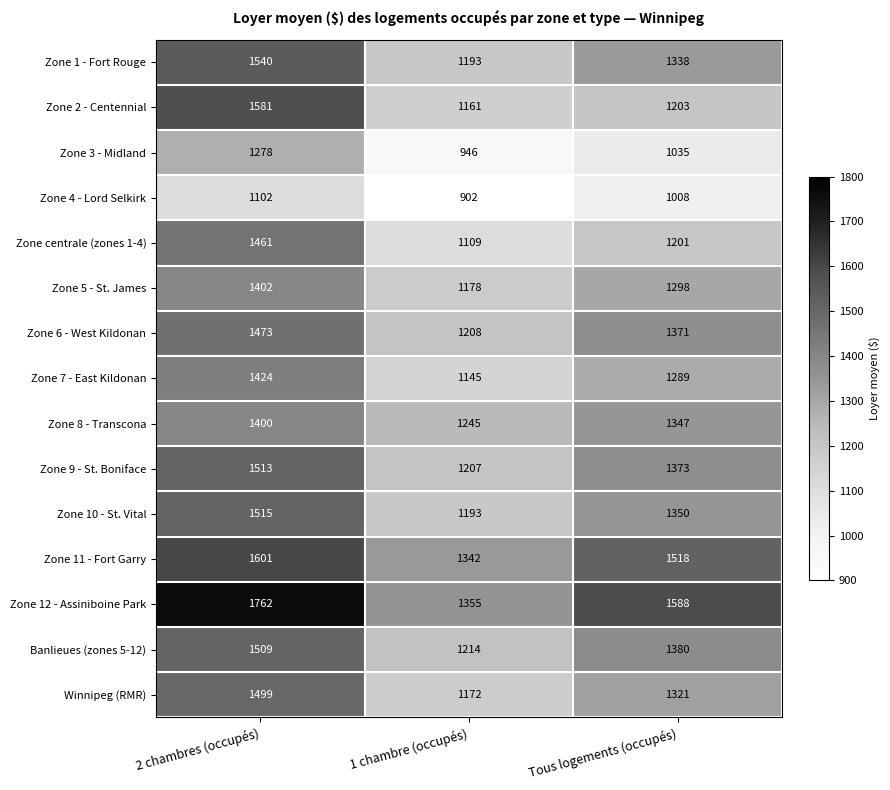

Which series changed the most between 2 chambres (occupés) and Tous logements (occupés)?

Zone 2 - Centennial